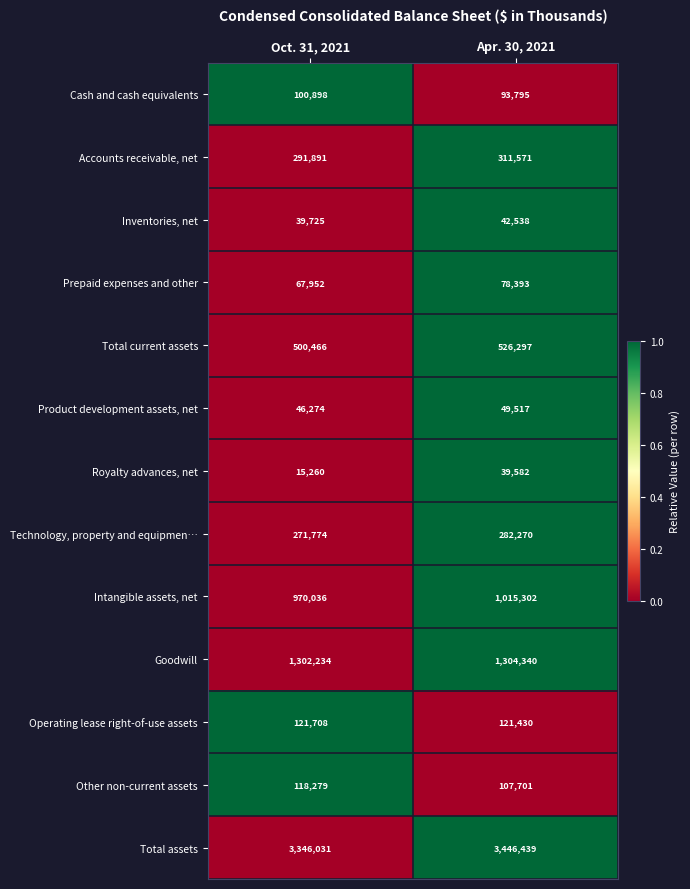

What is the sum of the Technology, property and equipmen… values at Oct. 31, 2021 and Apr. 30, 2021?

554044